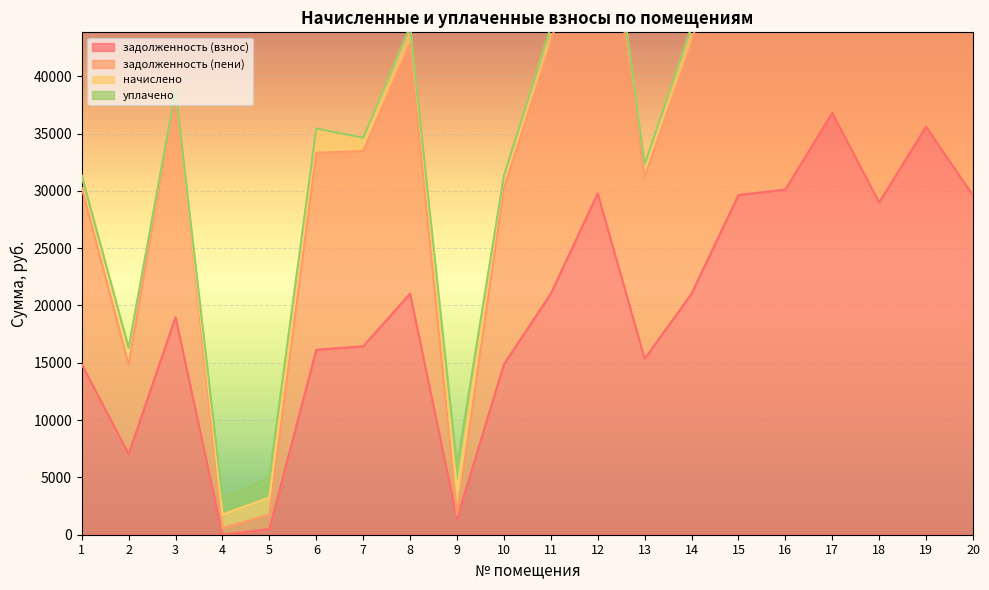

What is the average value of the задолженность (взнос) series?

19457.2